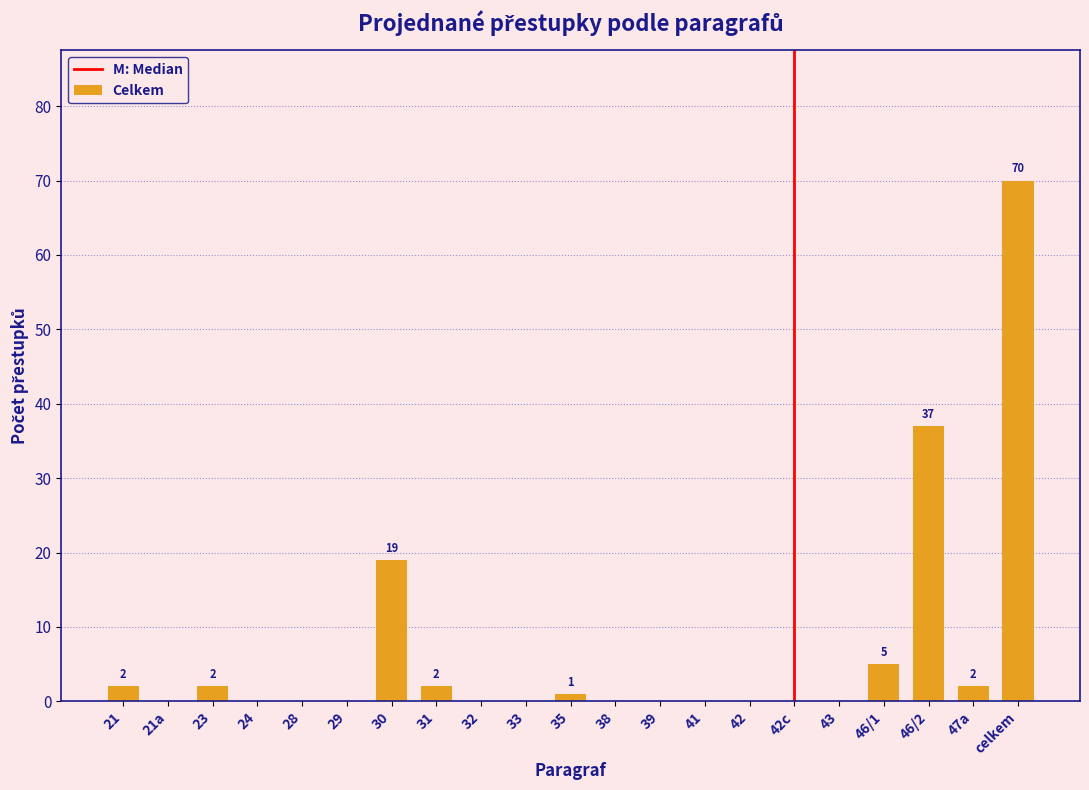

Reading left to right, extract all data points from this chart.

21=2	21a=0	23=2	24=0	28=0	29=0	30=19	31=2	32=0	33=0	35=1	38=0	39=0	41=0	42=0	42c=0	43=0	46/1=5	46/2=37	47a=2	celkem=70